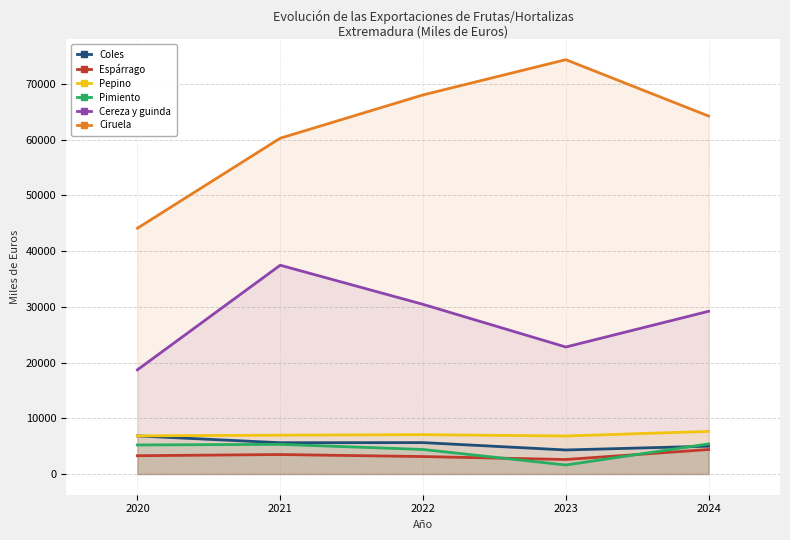

The Pepino series shows 6825 at 2023. True or false?

True